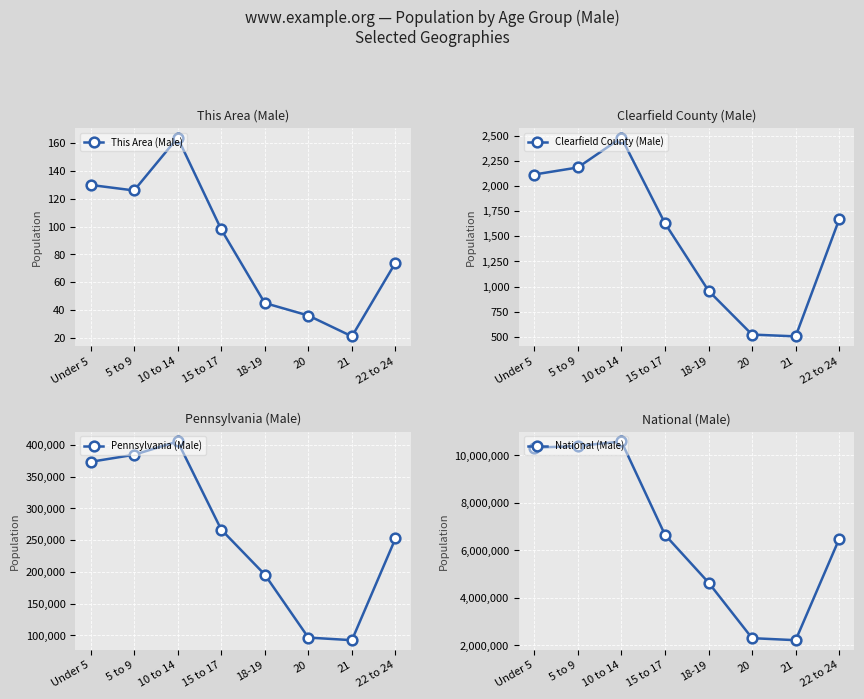

What is the lowest value of the Clearfield County (Male) series?

505